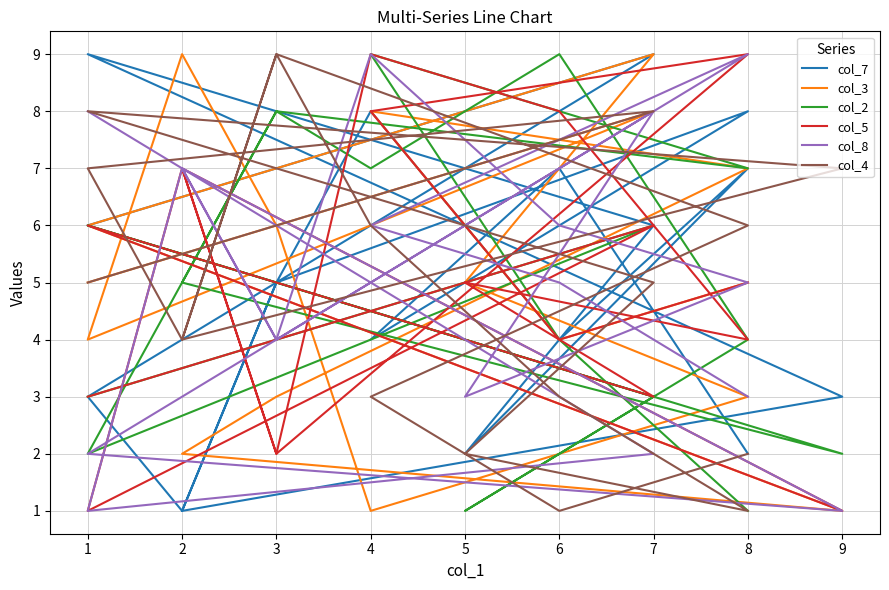

How many times do col_5 and col_4 cross each other?

7